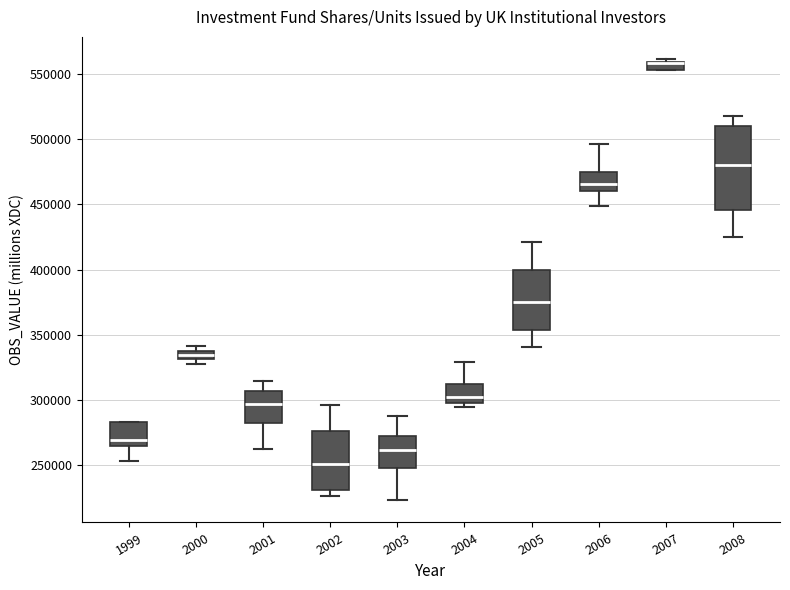

Which box is the tallest, from its lower edge to its upper edge?

2008